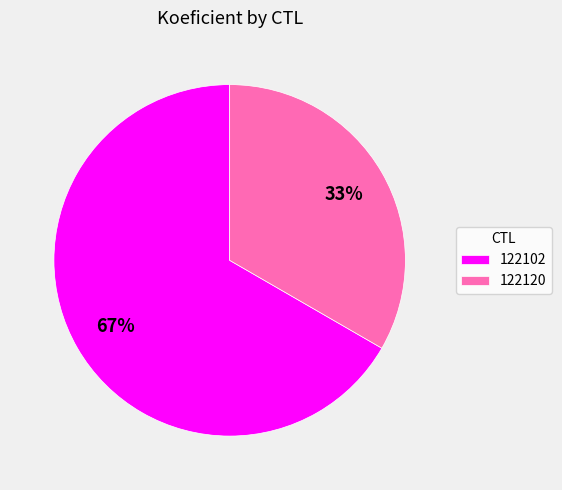

Is there a majority slice in this chart?

Yes